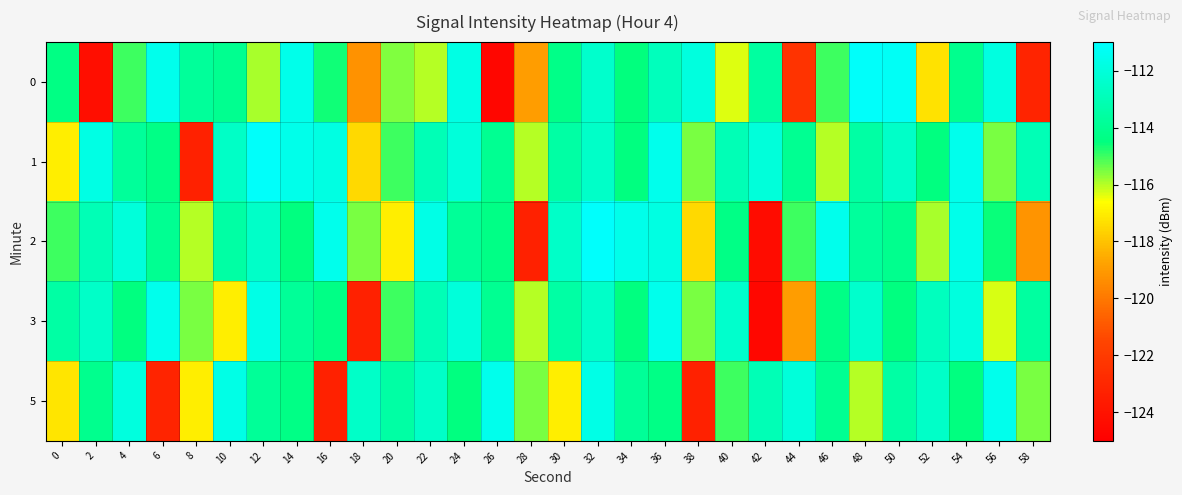

Reading left to right, what are all the values shown in this chart?

0: 0=-114.3	2=-124.3	4=-115.0	6=-111.5	8=-113.7	10=-114.1	12=-115.9	14=-111.6	16=-114.6	18=-119.2	20=-115.6	22=-116.0	24=-111.7	26=-124.6	28=-118.9	30=-114.3	32=-112.4	34=-114.5	36=-112.8	38=-111.9	40=-116.3	42=-113.6	44=-122.3	46=-115.0	48=-111.1	50=-111.3	52=-117.2	54=-114.1	56=-111.9	58=-123.1
1: 0=-117.0	2=-111.7	4=-113.8	6=-114.3	8=-123.3	10=-112.5	12=-111.1	14=-111.6	16=-111.8	18=-117.5	20=-115.0	22=-113.0	24=-112.0	26=-114.0	28=-116.0	30=-113.5	32=-112.5	34=-114.5	36=-111.5	38=-115.5	40=-113.0	42=-112.0	44=-114.0	46=-116.0	48=-113.5	50=-112.5	52=-114.5	54=-111.5	56=-115.5	58=-113.0
2: 0=-115.0	2=-113.0	4=-112.0	6=-114.0	8=-116.0	10=-113.5	12=-112.5	14=-114.5	16=-111.5	18=-115.5	20=-117.0	22=-111.7	24=-113.8	26=-114.3	28=-123.3	30=-112.5	32=-111.1	34=-111.6	36=-111.8	38=-117.5	40=-114.3	42=-124.3	44=-115.0	46=-111.5	48=-113.7	50=-114.1	52=-115.9	54=-111.6	56=-114.6	58=-119.2
3: 0=-113.5	2=-112.5	4=-114.5	6=-111.5	8=-115.5	10=-117.0	12=-111.7	14=-113.8	16=-114.3	18=-123.3	20=-115.0	22=-113.0	24=-112.0	26=-114.0	28=-116.0	30=-113.5	32=-112.5	34=-114.5	36=-111.5	38=-115.5	40=-112.4	42=-124.6	44=-118.9	46=-114.3	48=-112.4	50=-114.5	52=-112.8	54=-111.9	56=-116.3	58=-113.6
5: 0=-117.2	2=-114.1	4=-111.9	6=-123.1	8=-117.0	10=-111.7	12=-113.8	14=-114.3	16=-123.3	18=-112.5	20=-113.5	22=-112.5	24=-114.5	26=-111.5	28=-115.5	30=-117.0	32=-111.7	34=-113.8	36=-114.3	38=-123.3	40=-115.0	42=-113.0	44=-112.0	46=-114.0	48=-116.0	50=-113.5	52=-112.5	54=-114.5	56=-111.5	58=-115.5